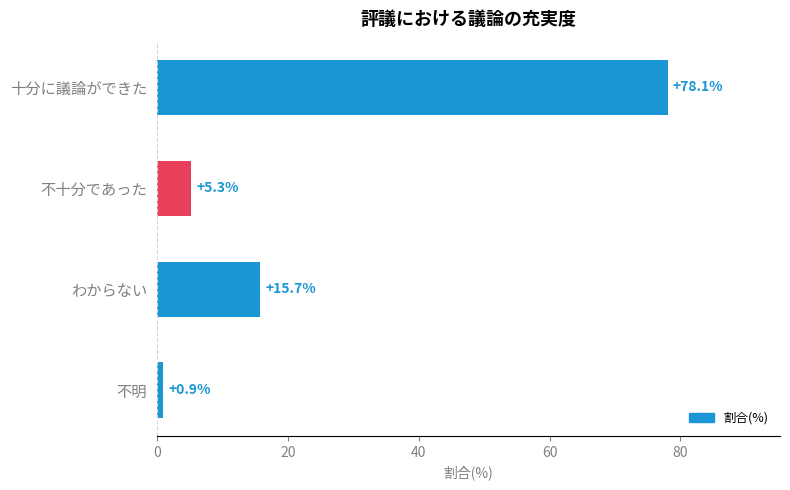

What position from the bottom is 不明?

1